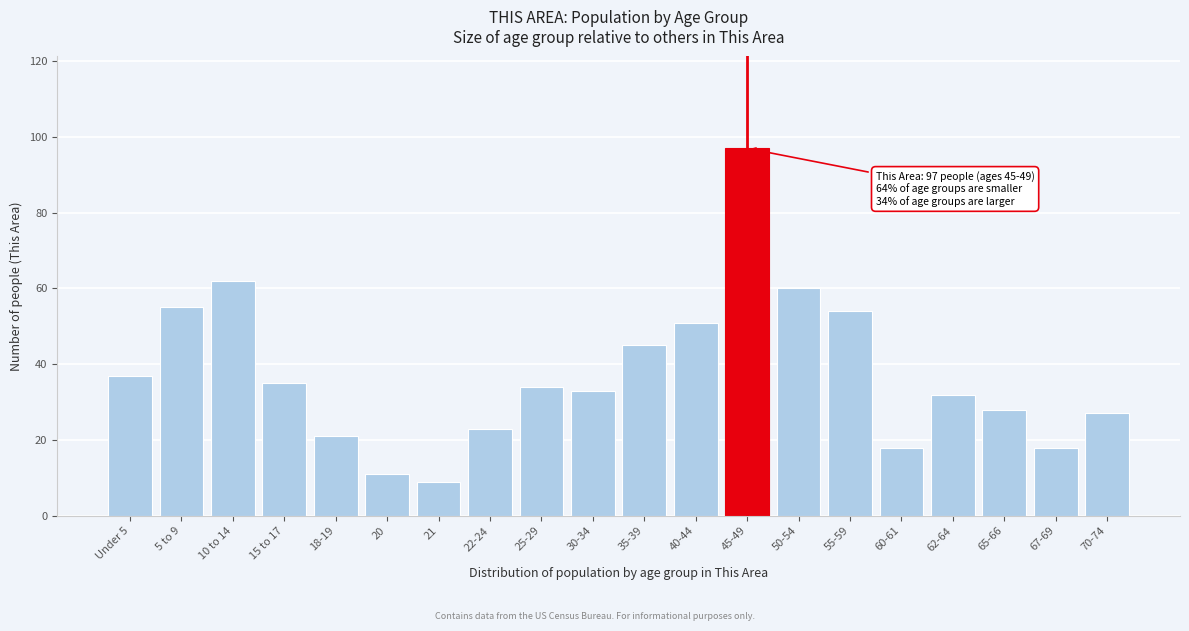

Reading left to right, transcribe all the data shown in this chart.

Under 5=37	5 to 9=55	10 to 14=62	15 to 17=35	18-19=21	20=11	21=9	22-24=23	25-29=34	30-34=33	35-39=45	40-44=51	45-49=97	50-54=60	55-59=54	60-61=18	62-64=32	65-66=28	67-69=18	70-74=27